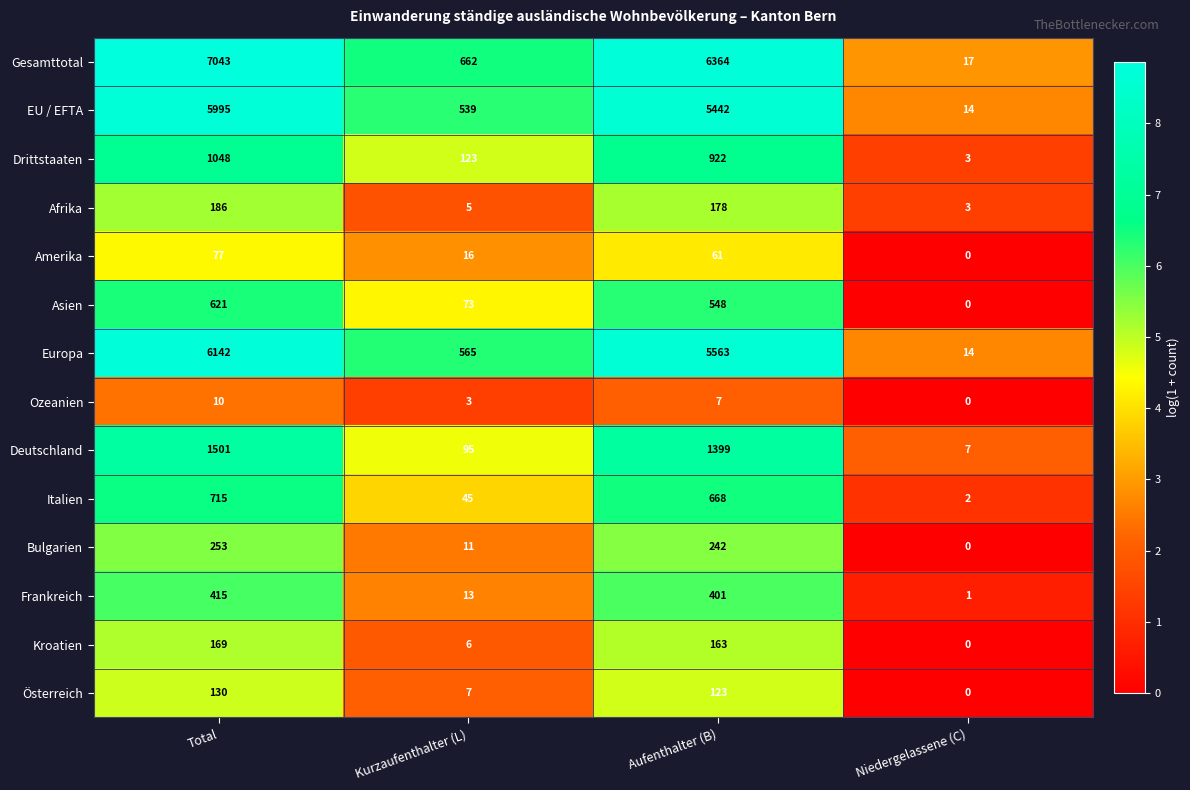

What is the total value across all series at Total?

24305